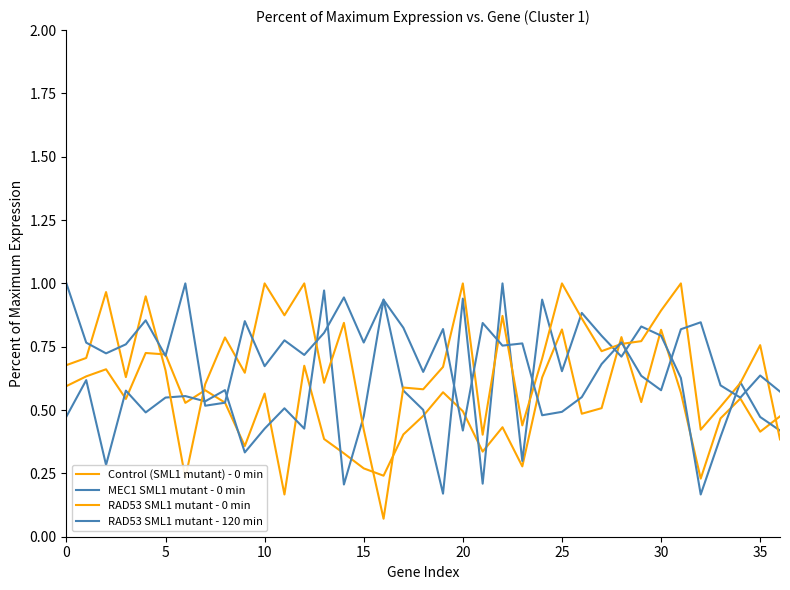

At which category does RAD53 SML1 mutant - 0 min reach its first local peak?

10